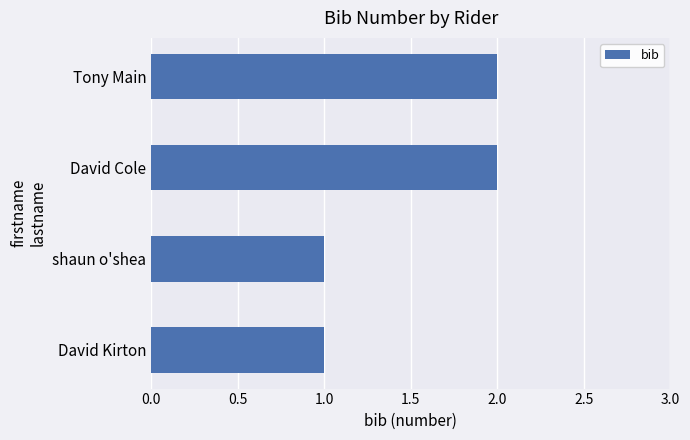

Is it true that the value at David Cole is 0?

False